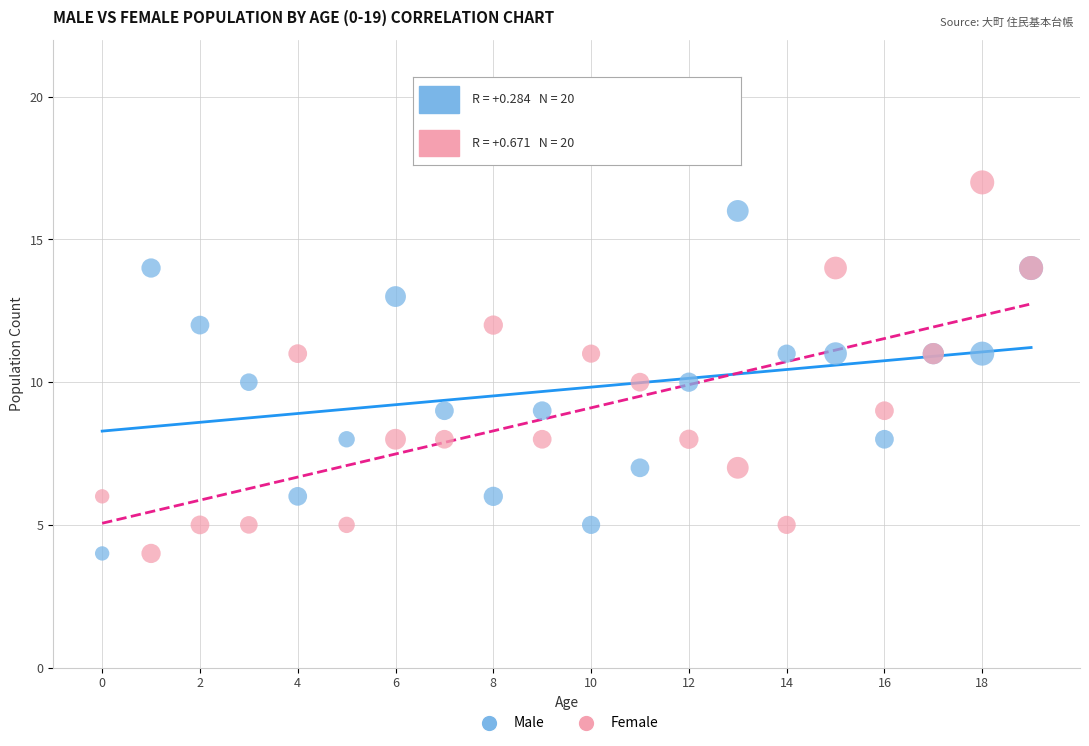

Which series contains the highest Y value?

Female